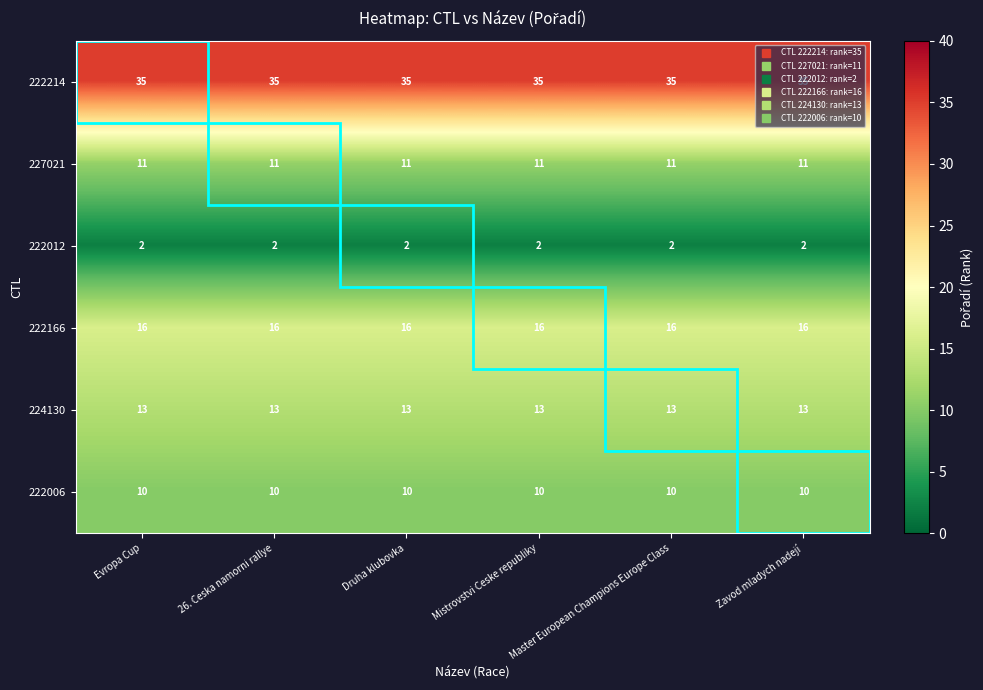

What is the spread (max minus min) of values at Zavod mladych nadejí?

33